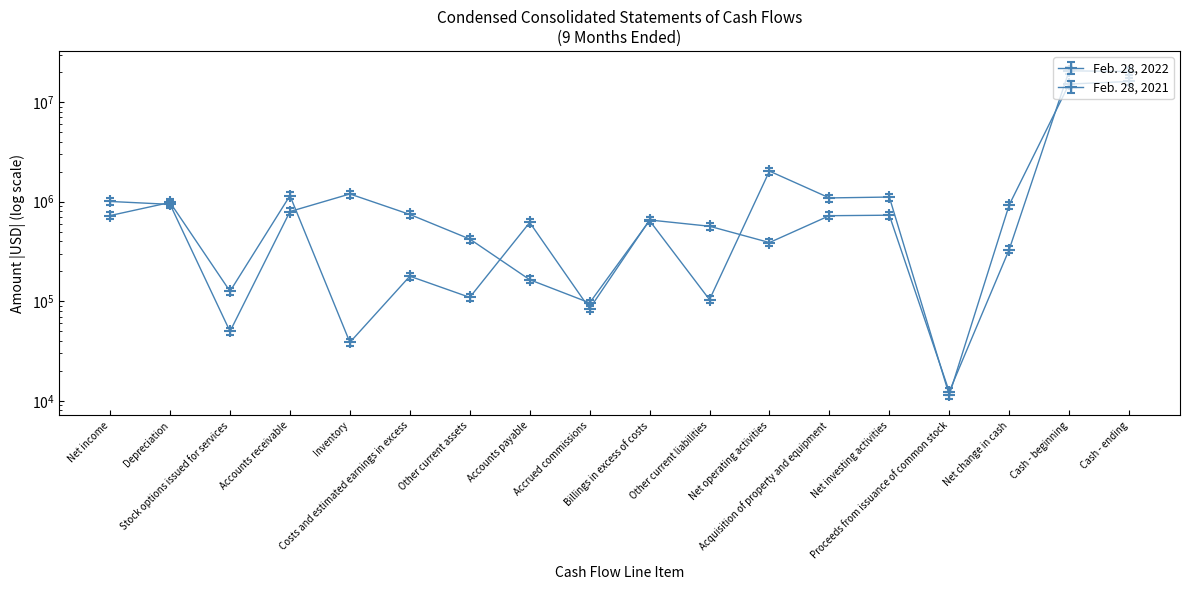

Reading left to right, what are all the values shown in this chart?

Feb. 28, 2022: Net income=724388.0	Depreciation=980525.0	Stock options issued for services=125764.0	Accounts receivable=1147600.0	Inventory=38591.0	Costs and estimated earnings in excess=178192.0	Other current assets=109225.0	Accounts payable=617153.0	Accrued commissions=84181.0	Billings in excess of costs=653856.0	Other current liabilities=565787.0	Net operating activities=388044.0	Acquisition of property and equipment=721969.0	Net investing activities=730340.0	Proceeds from issuance of common stock=12335.0	Net change in cash=329961.0	Cash - beginning=20581604.0	Cash - ending=20251643.0
Feb. 28, 2021: Net income=923329.5	Depreciation=863413.6	Stock options issued for services=45739.6	Accounts receivable=731228.9	Inventory=1097839.7	Costs and estimated earnings in excess=683749.5	Other current assets=387210.5	Accounts payable=151225.0	Accrued commissions=88536.2	Billings in excess of costs=592518.6	Other current liabilities=95358.0	Net operating activities=1862944.8	Acquisition of property and equipment=1001943.5	Net investing activities=1022543.2	Proceeds from issuance of common stock=10498.1	Net change in cash=850899.7	Cash - beginning=13947040.8	Cash - ending=14797940.6